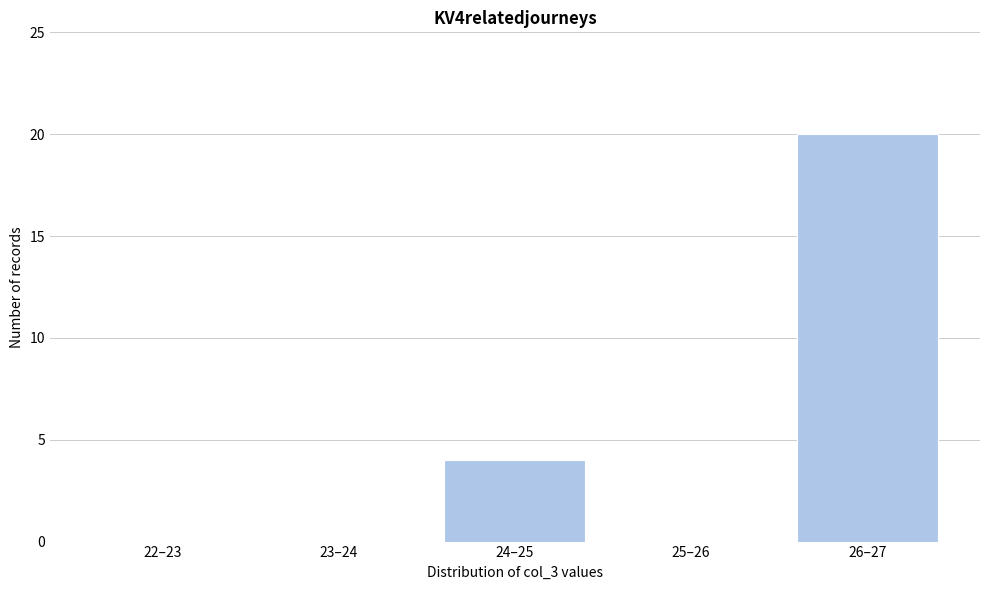

Reading left to right, extract all data points from this chart.

22–23=0	23–24=0	24–25=4	25–26=0	26–27=20